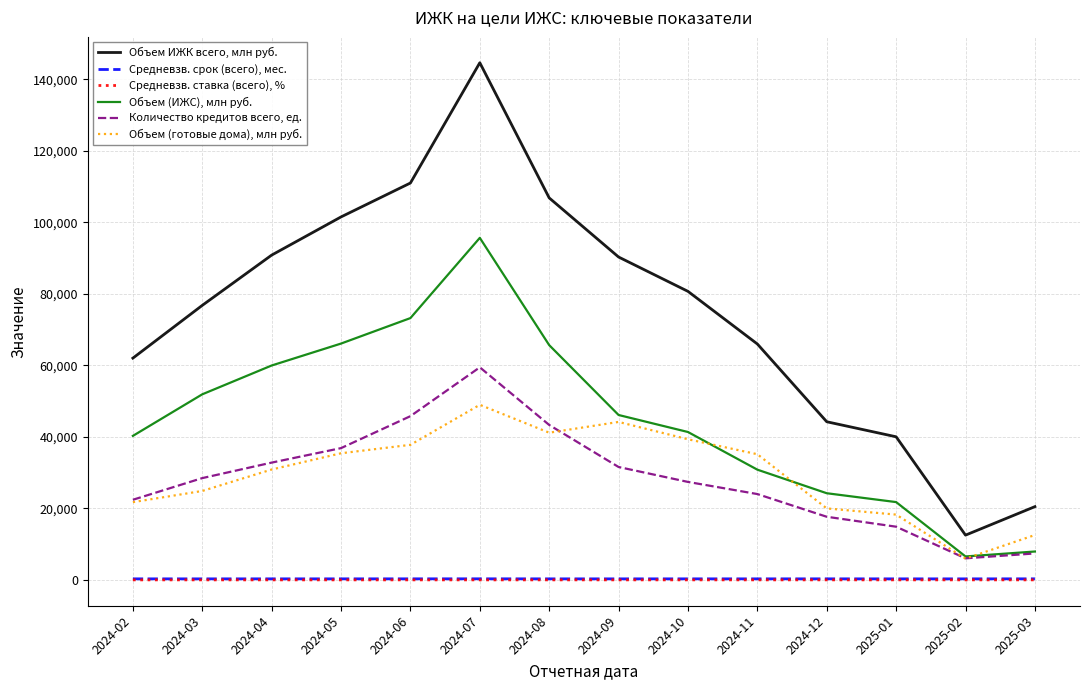

What is the maximum value for Количество кредитов всего, ед.?

59465.0